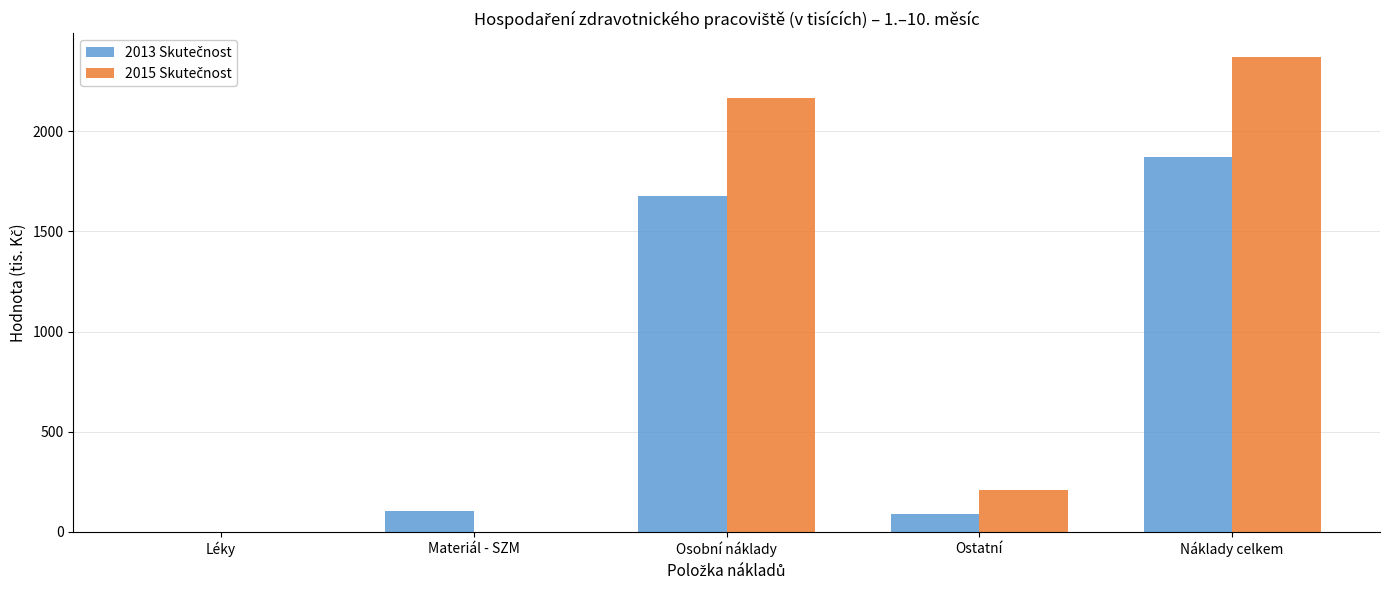

Which label corresponds to the largest value in the chart?

Náklady celkem